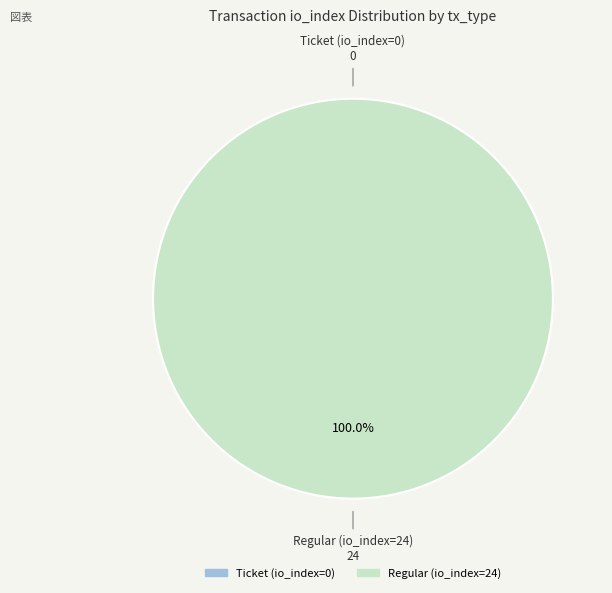

Which category accounts for the majority?

Regular (io_index=24)